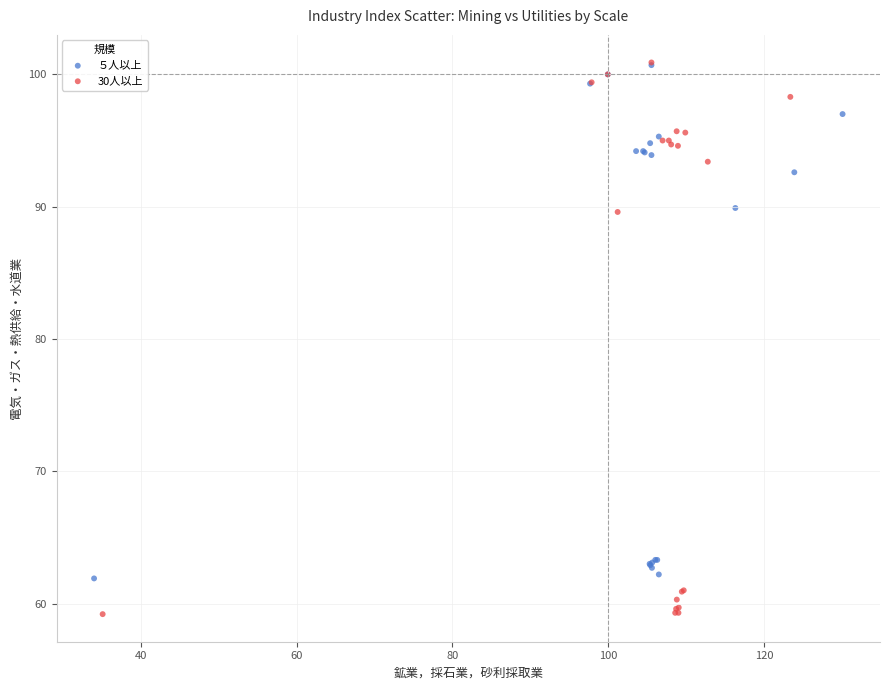

Which series reaches the minimum Y coordinate?

30人以上